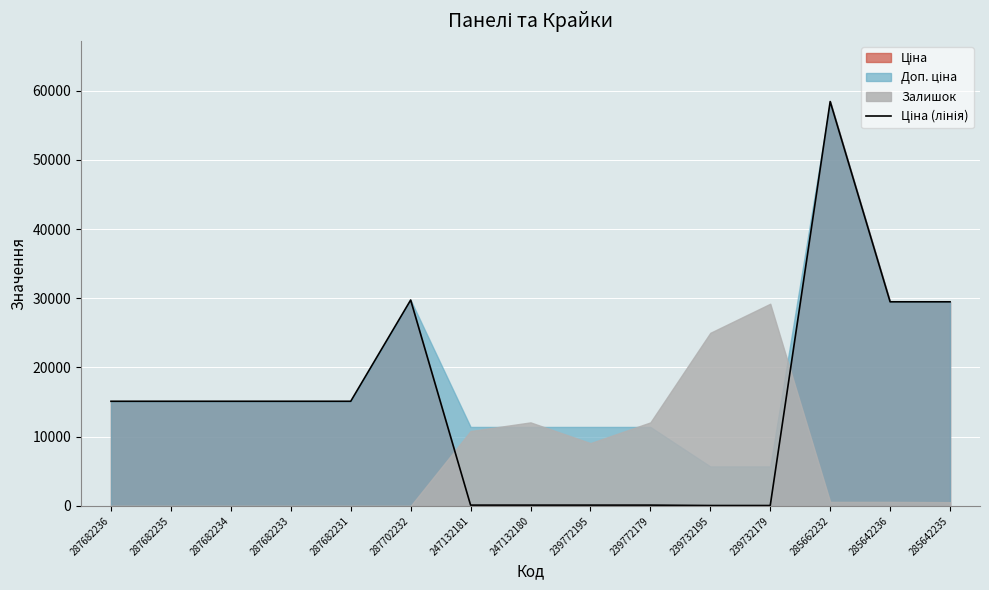

True or false: there are more than 1 points higher than both neighbors.

True